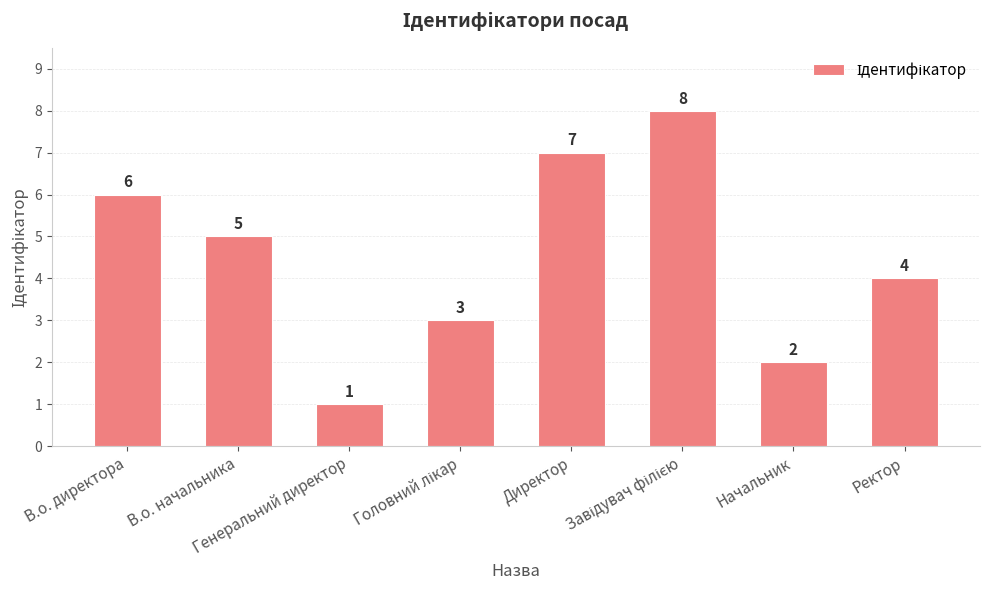

What is the sum of all values?

36